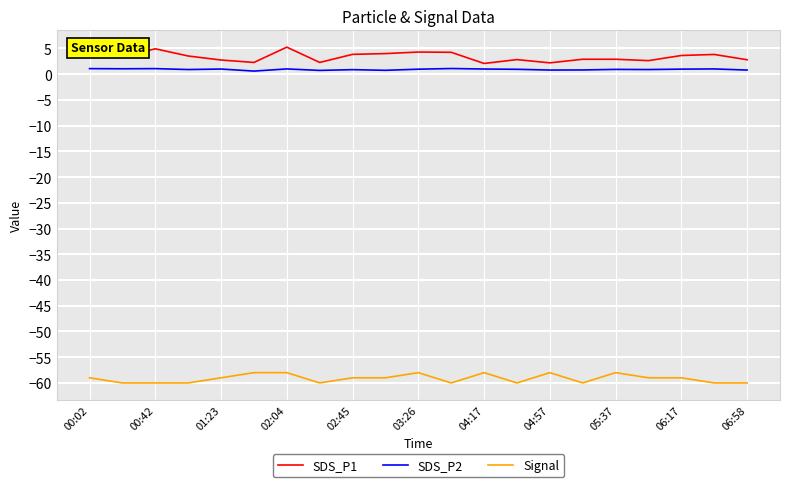

Rank the series by their maximum value, from lowest to highest.

Signal, SDS_P2, SDS_P1